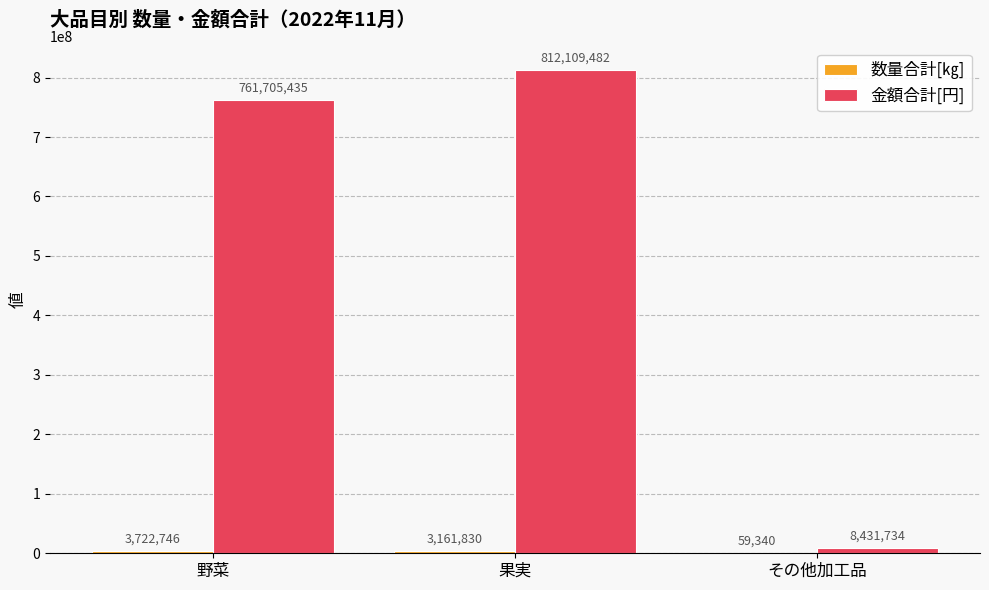

True or false: 金額合計[円] has a value of 1098908706 at 果実.

False